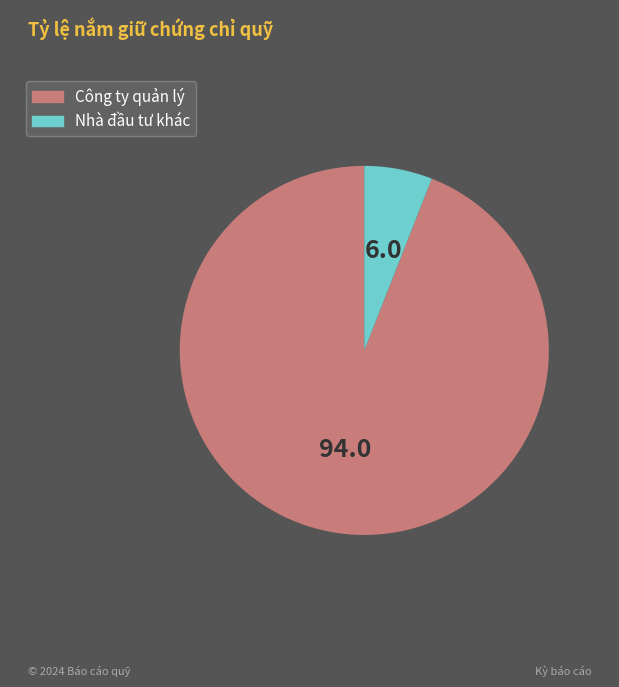

Is there any slice that represents more than half of the pie?

Yes